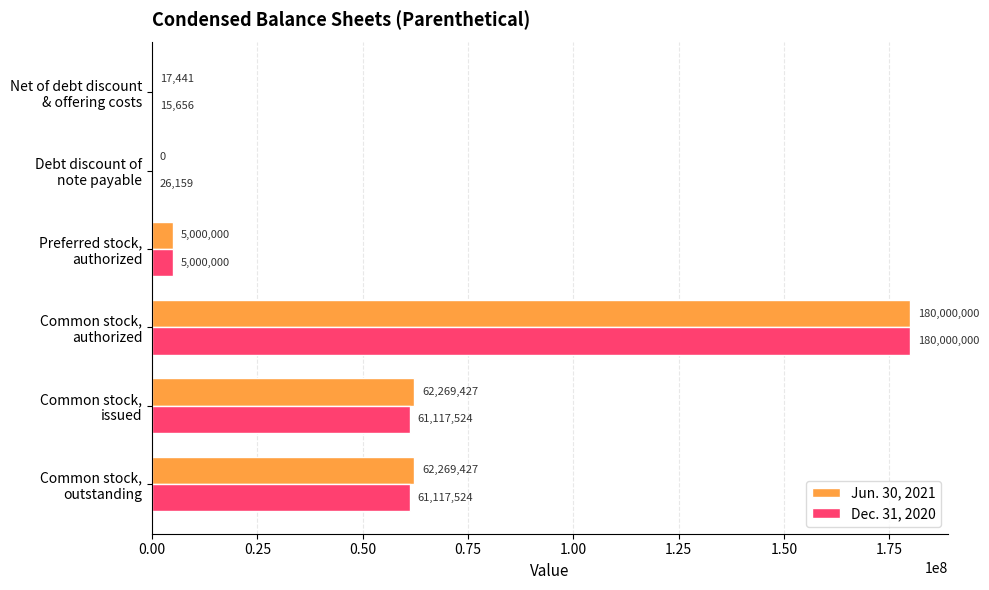

What is the sum of all Jun. 30, 2021 values?

309556295